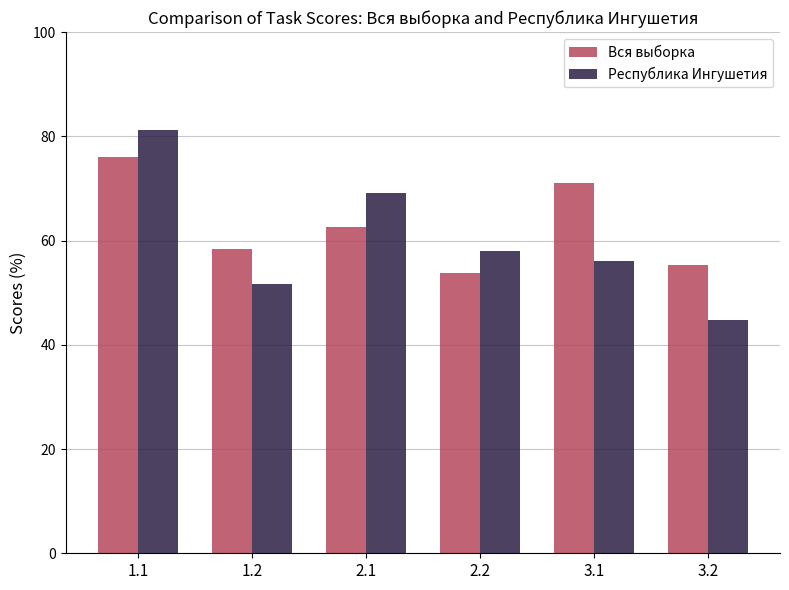

Is it true that Вся выборка equals 71.0 at 3.1?

True